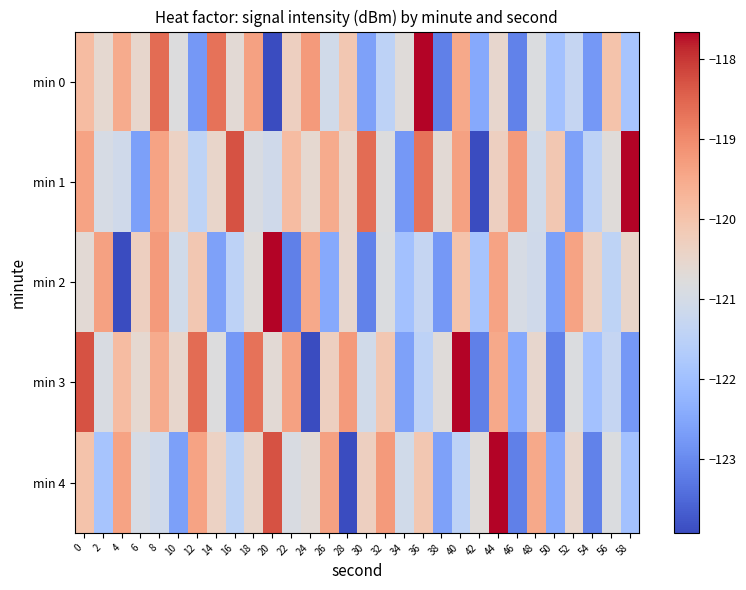

What is the difference between the highest and lowest values at 28?

4.7